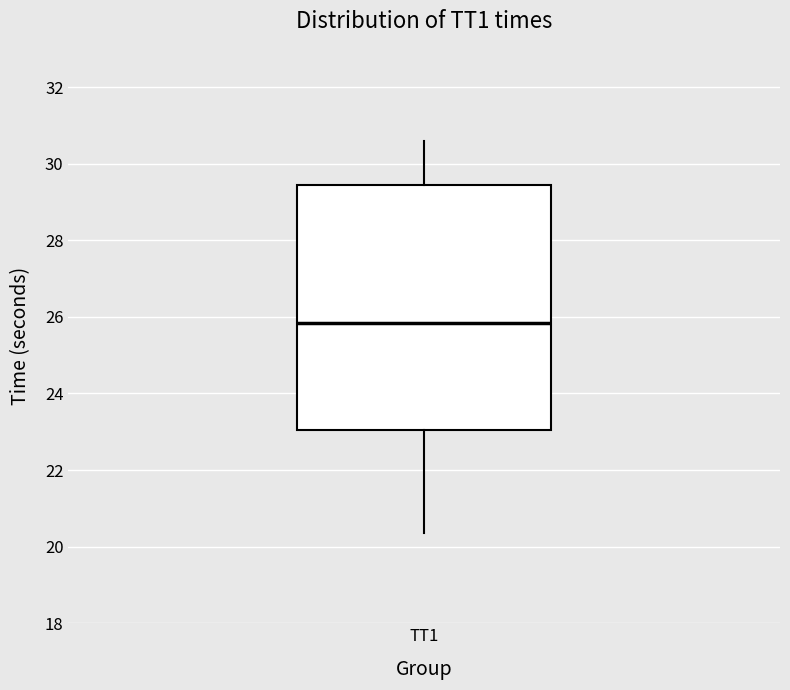

Transcribe this box plot: give where the median line is, the range the box spans, and where the two whiskers end, as read against the y-axis. The values are not printed on the chart, so give them approximately, as read against the axis.

median 25.8, box 23.0 to 29.4, whiskers 20.4 to 30.6